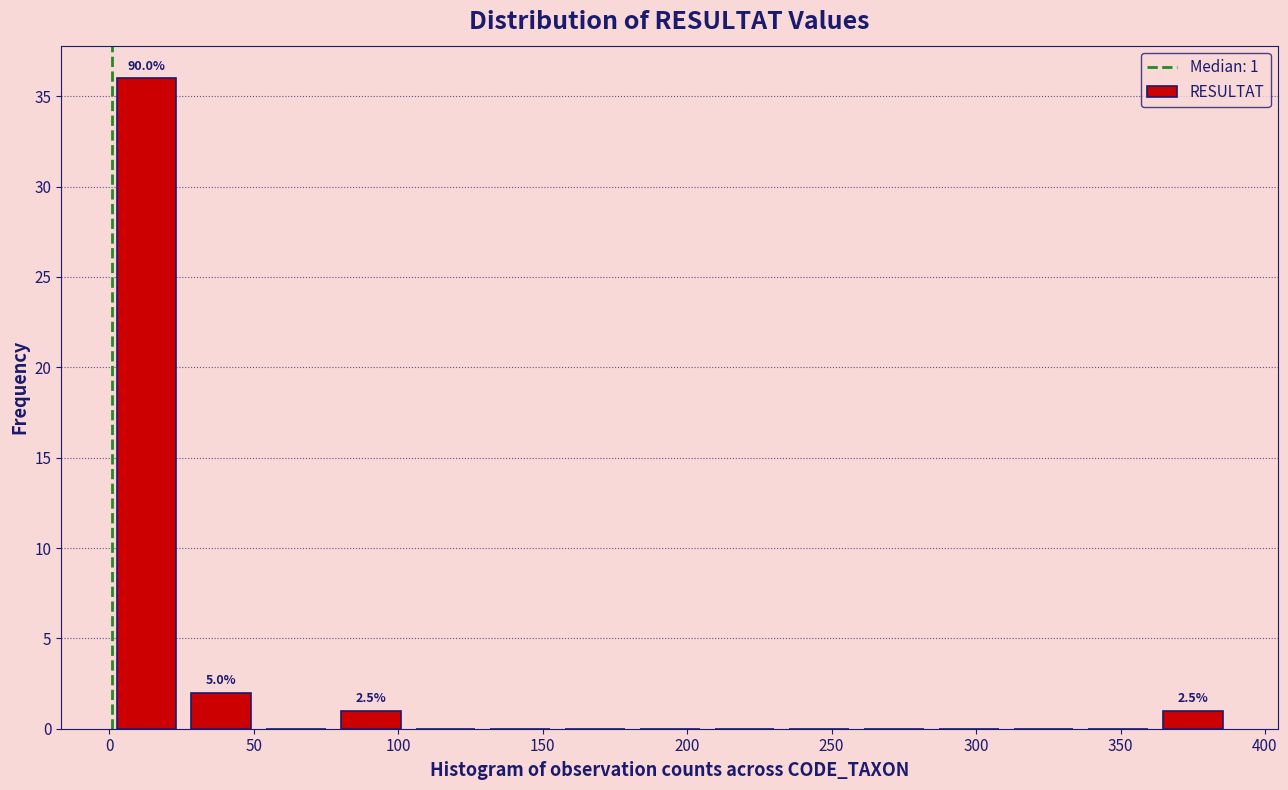

Which range on the x-axis has the tallest bar?

0 to 25